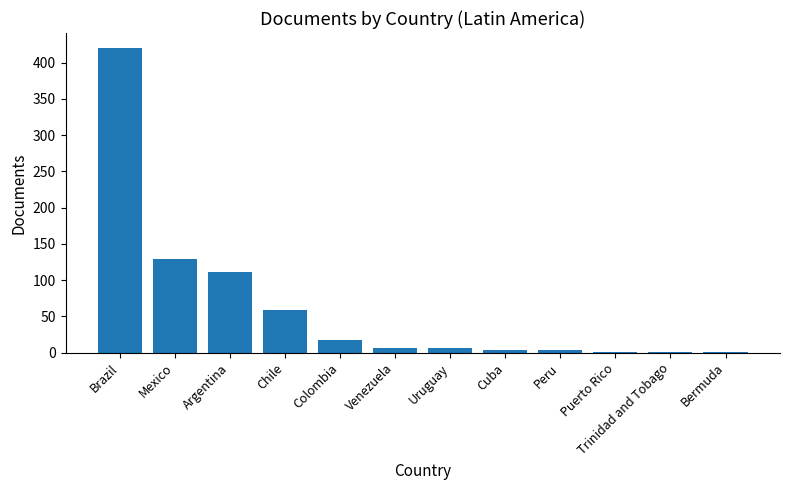

Is it true that the value at Argentina is 111?

True